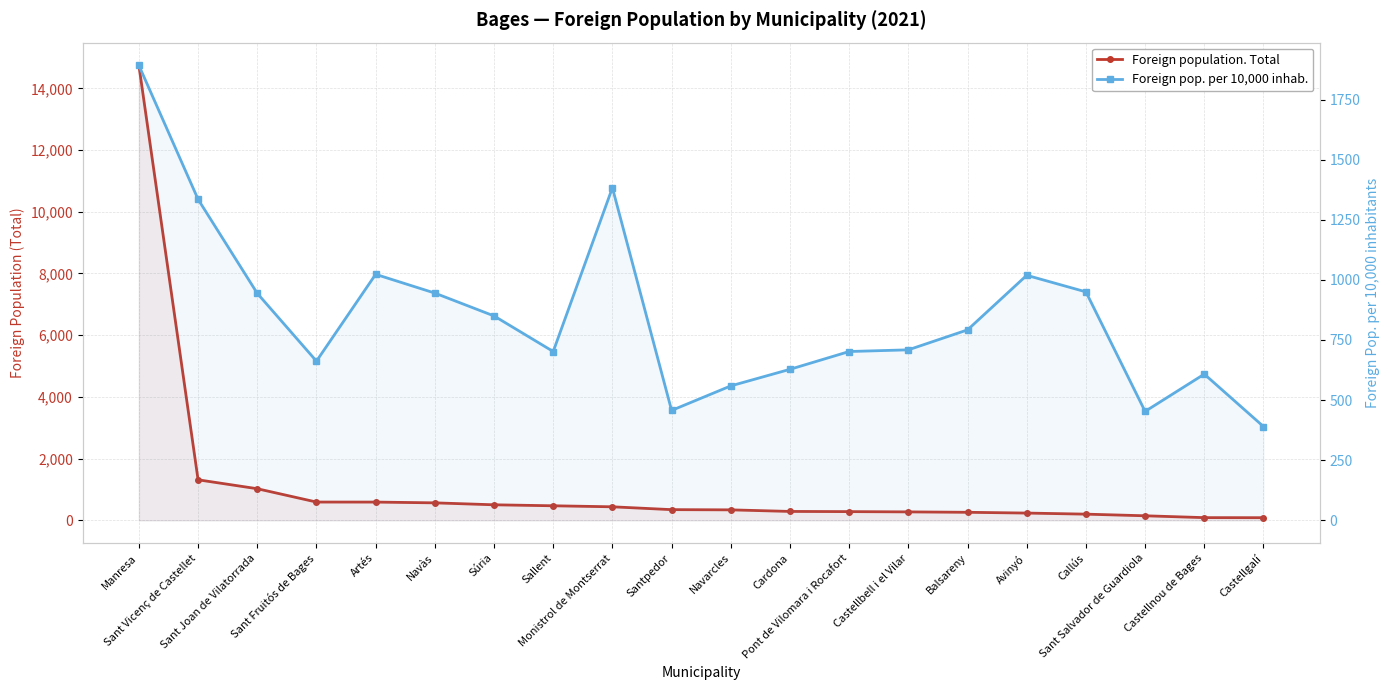

Reading left to right, extract all data points from this chart.

Foreign population. Total: 14744	1313	1024	592	591	566	503	471	438	346	339	288	282	273	260	235	200	147	87	85
Foreign pop. per 10,000 inhab.: 1892	1335	944	662	1023	945	850	702	1383	457	559	628	702	709	792	1019	950	453	608	390